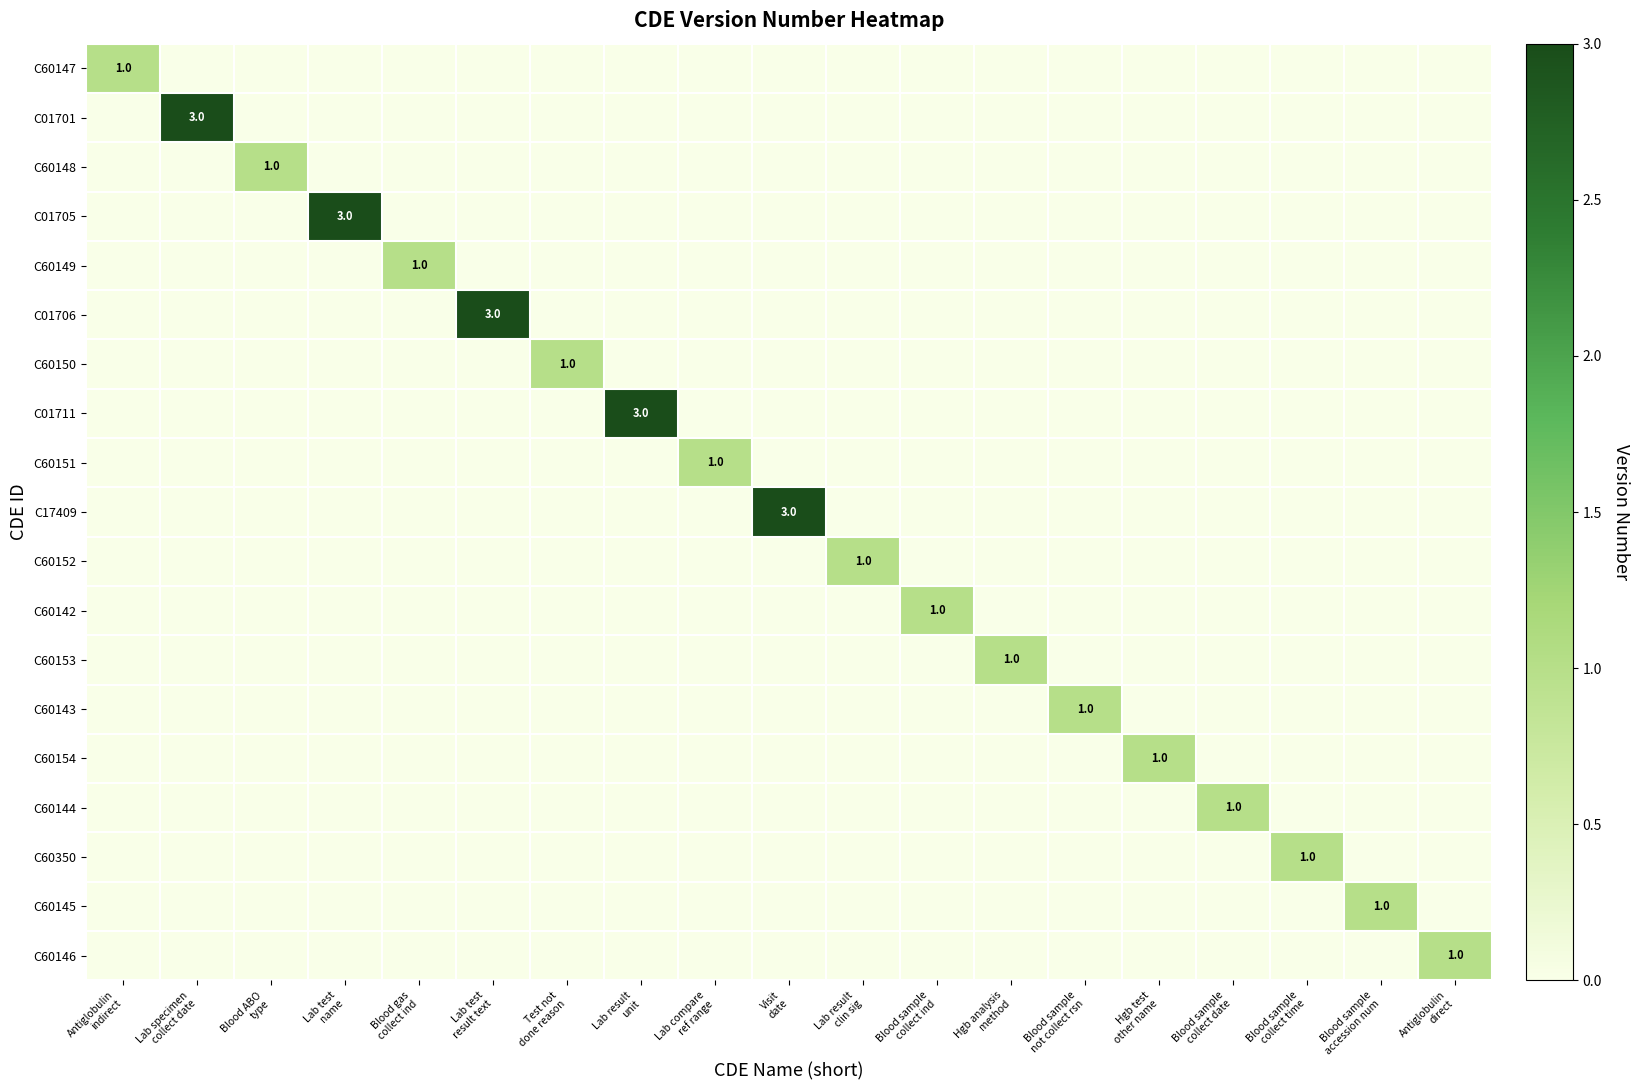

What is the maximum value shown in the chart?

3